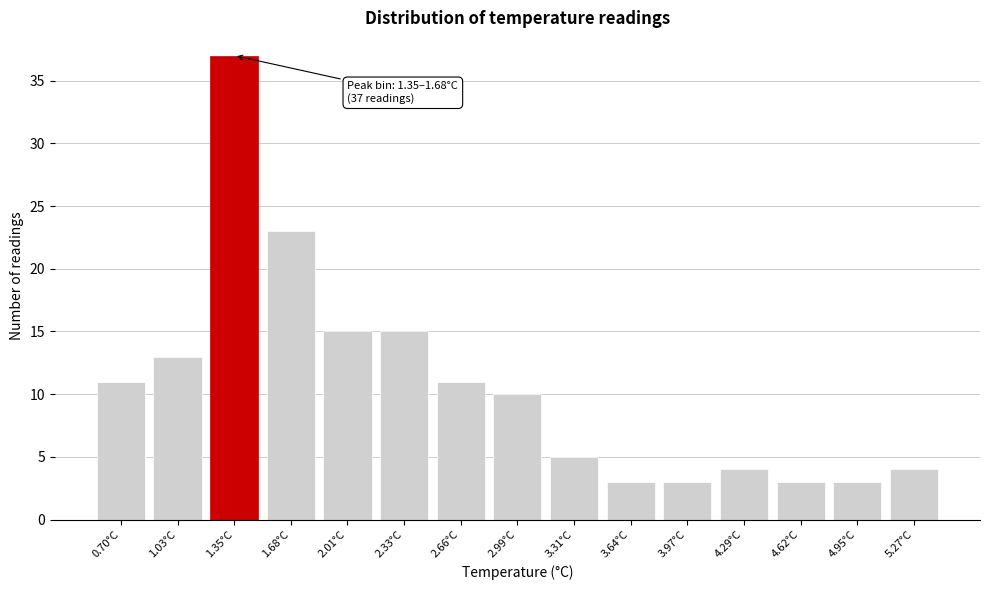

Reading left to right, extract all data points from this chart.

0.70°C=11	1.03°C=13	1.35°C=37	1.68°C=23	2.01°C=15	2.33°C=15	2.66°C=11	2.99°C=10	3.31°C=5	3.64°C=3	3.97°C=3	4.29°C=4	4.62°C=3	4.95°C=3	5.27°C=4